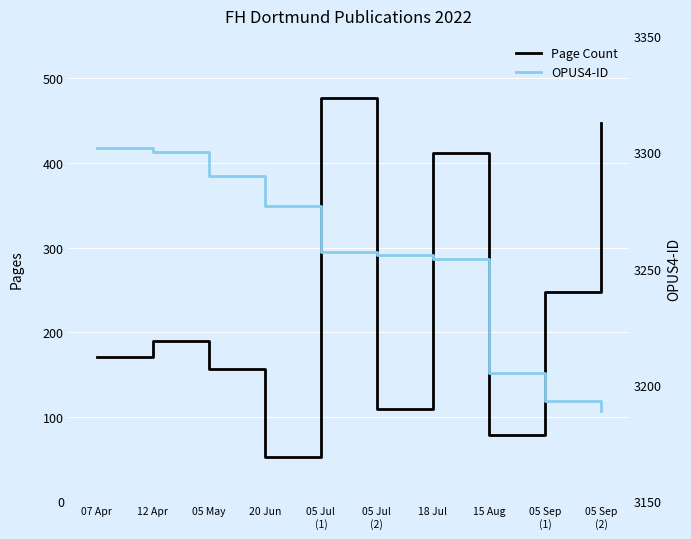

What is the spread (max minus min) of values at 05 Jul
(2)?

3147